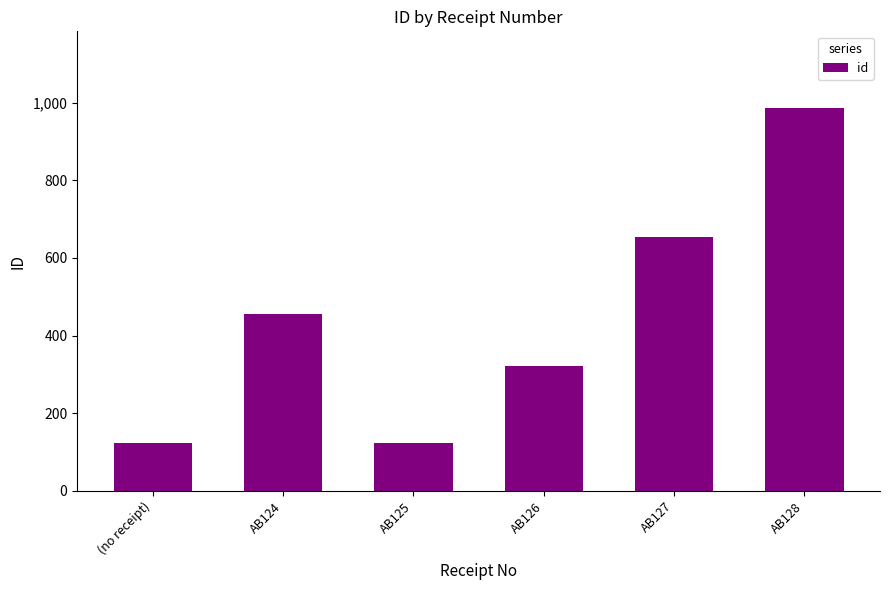

Are the bars horizontal?

No